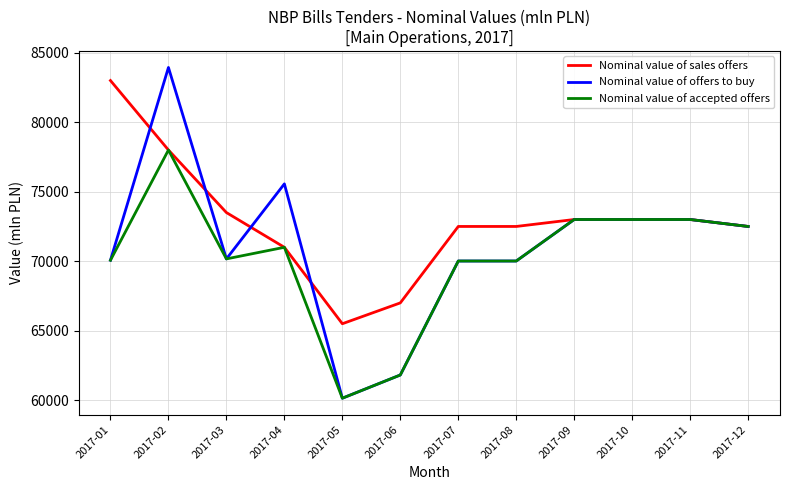

What is the difference between the Nominal value of accepted offers values at 2017-05 and 2017-06?

1670.8